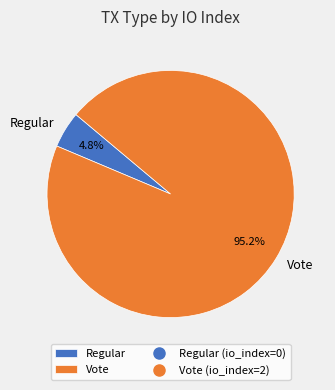

Rank the categories by value from lowest to highest.

Regular, Vote